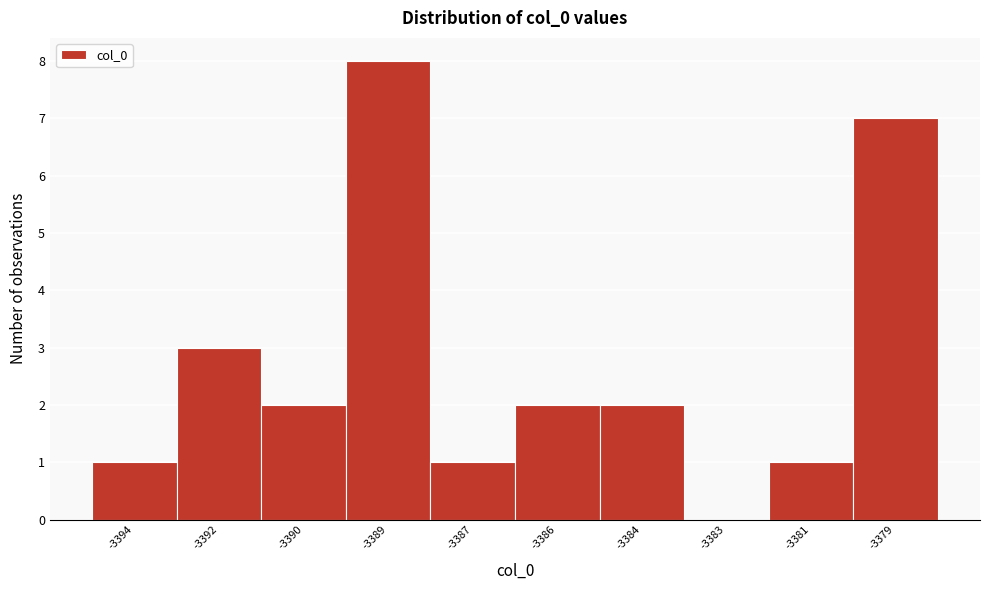

Reading left to right, extract all data points from this chart.

-3394=1	-3392=3	-3390=2	-3389=8	-3387=1	-3386=2	-3384=2	-3383=0	-3381=1	-3379=7